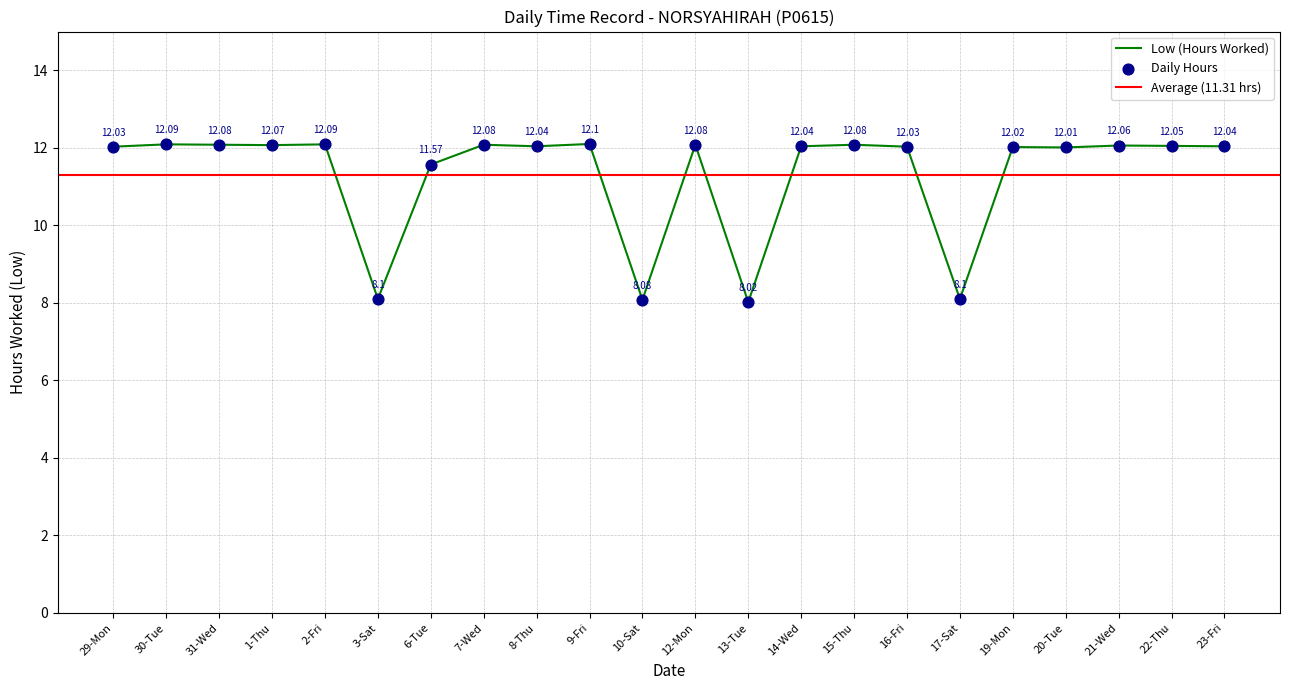

What is the change in value from 3-Sat to 14-Wed?

+3.9